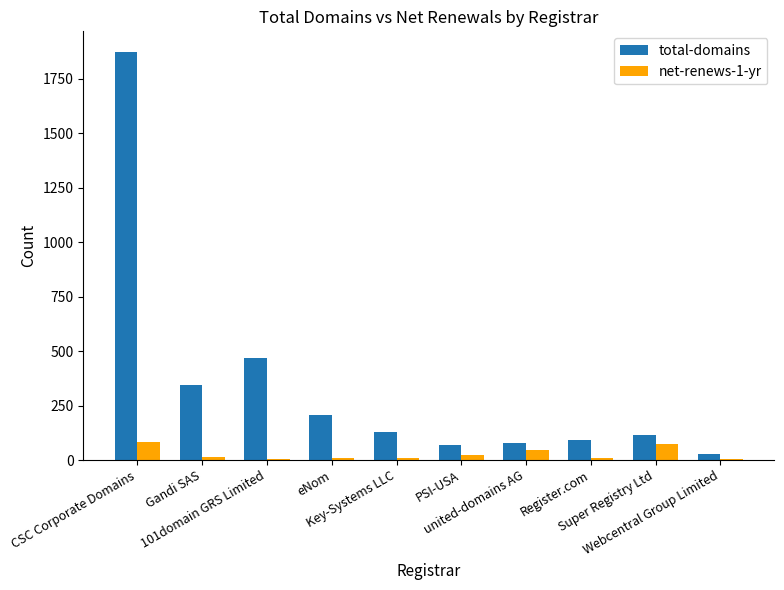

Which series has the largest total across all categories?

total-domains